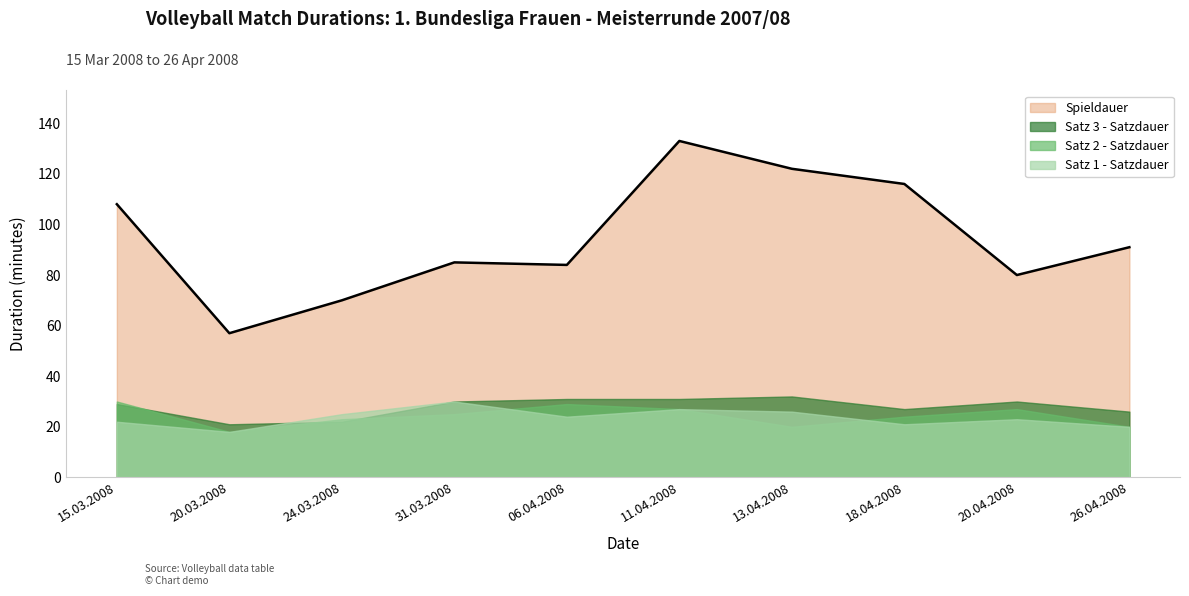

Where does the Satz 2 - Satzdauer series first go above 25?

15.03.2008